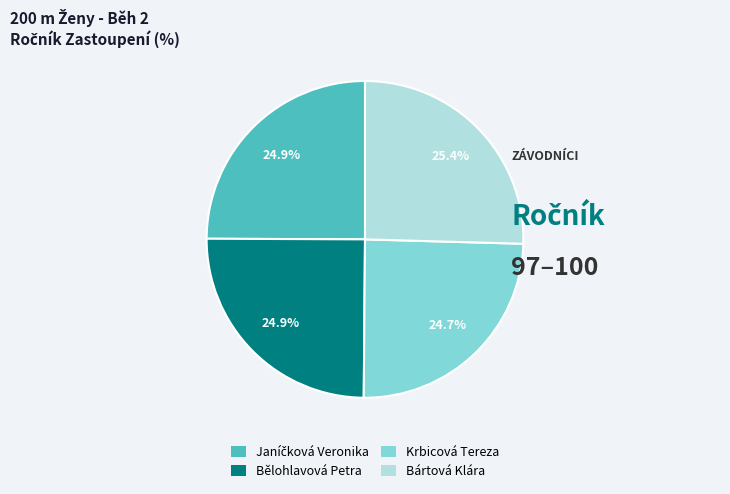

How much of the chart is everything except Bártová Klára?

74.6%